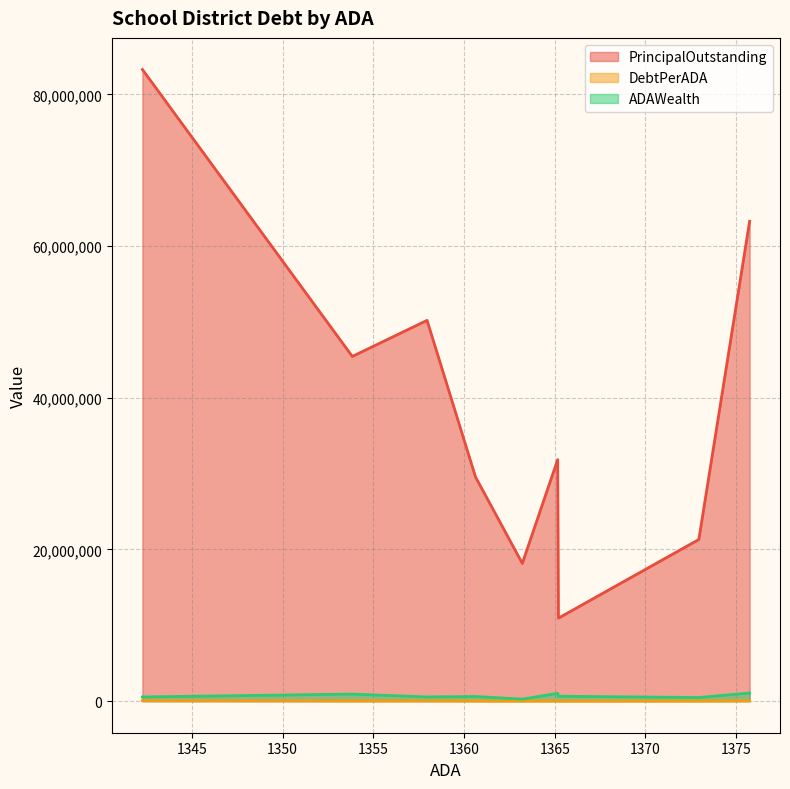

Which series has the largest range (max minus min)?

PrincipalOutstanding